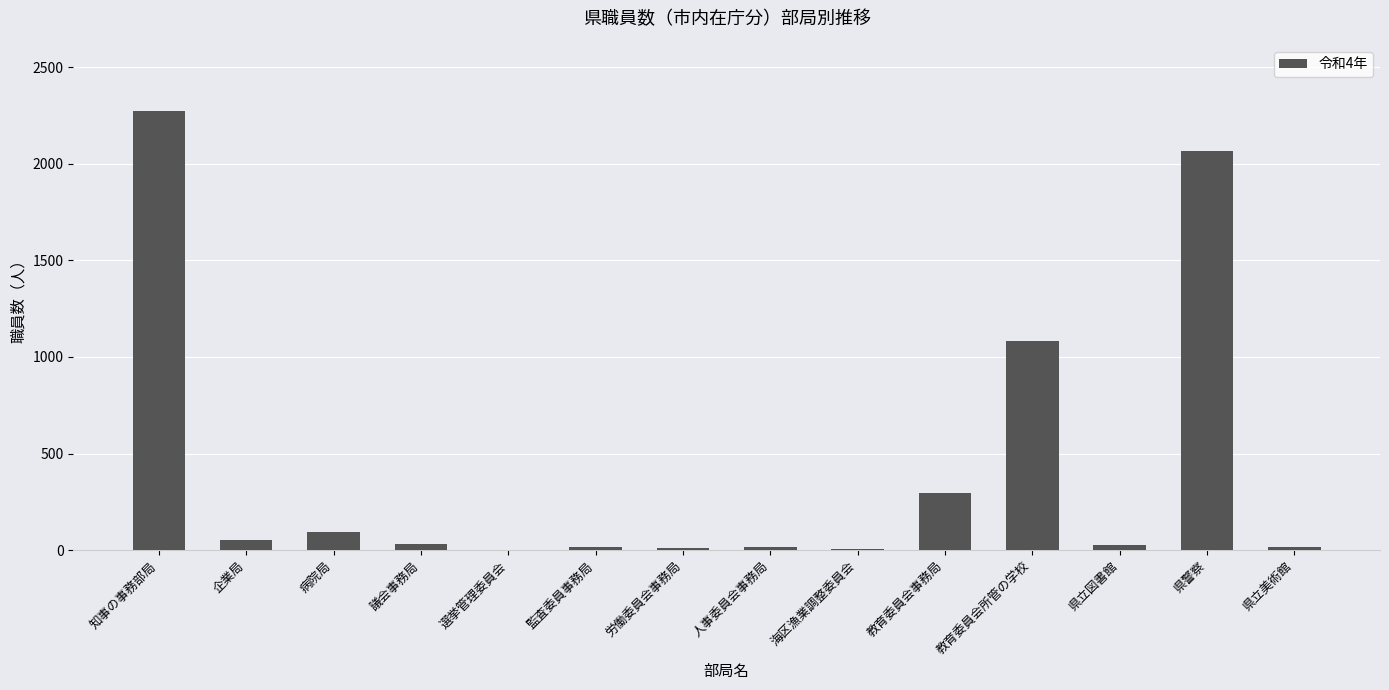

How many data points does each series have?

14